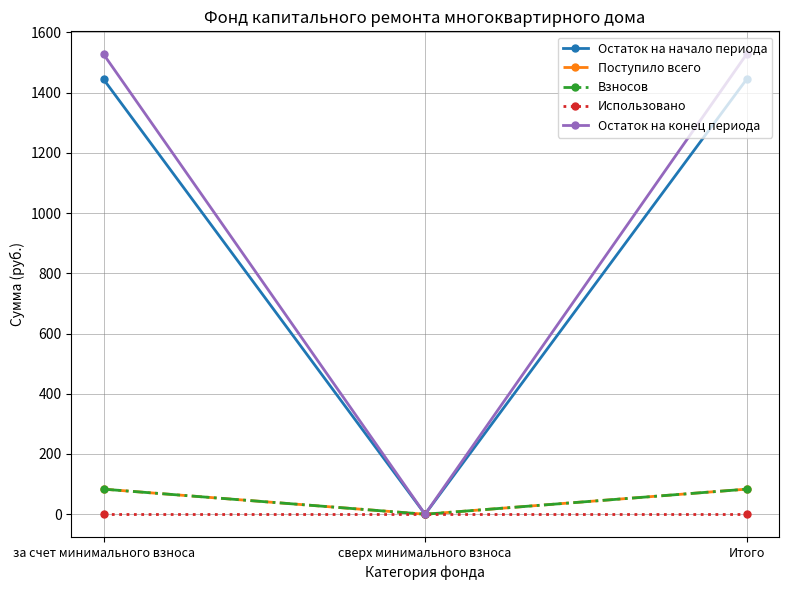

What position from the right is за счет минимального взноса?

3